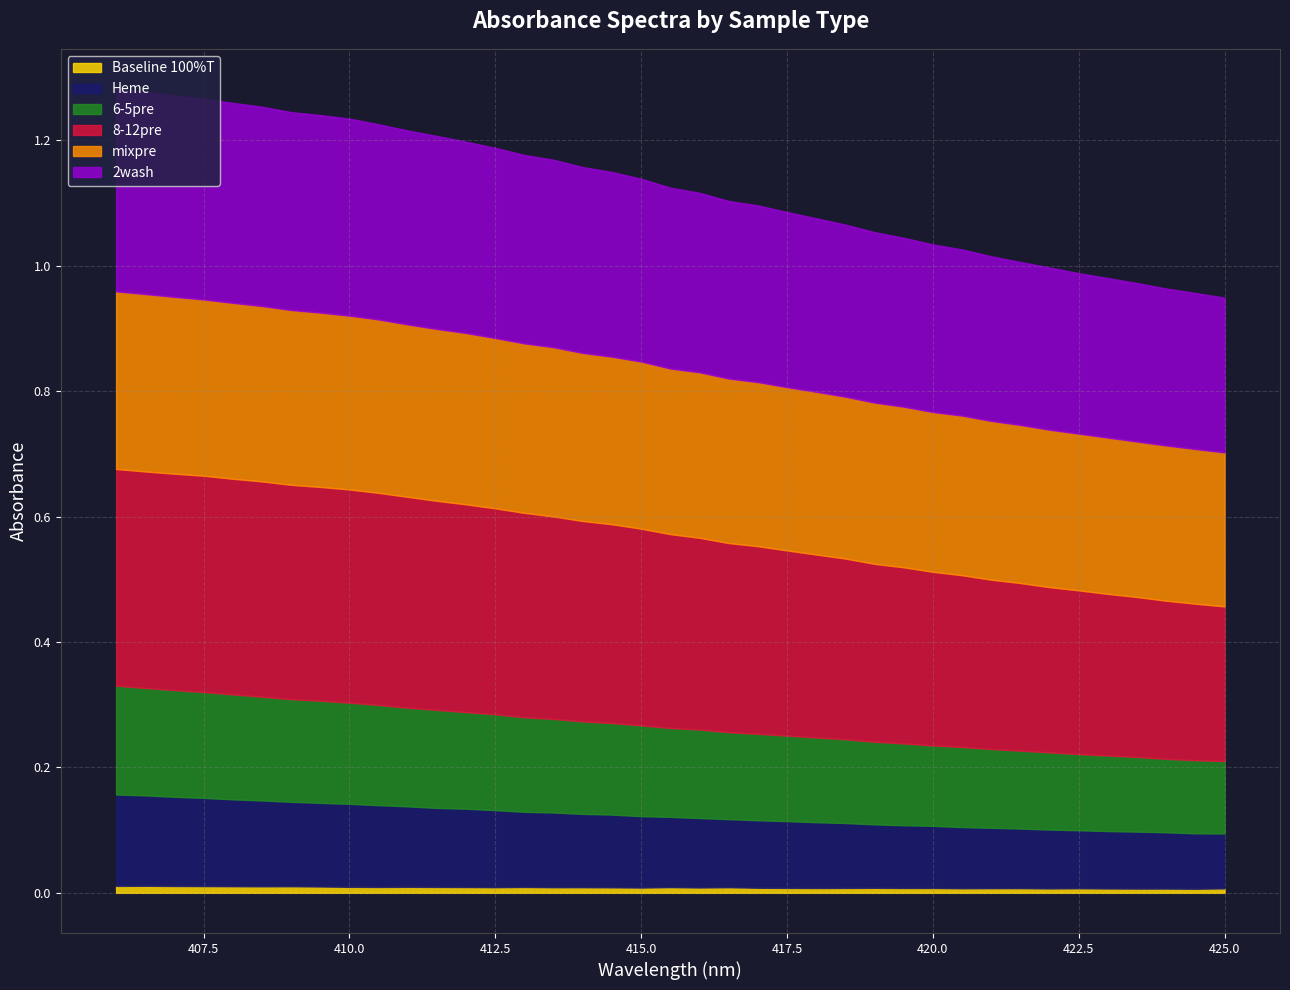

At which category does the chart reach its minimum across all series?

424.5